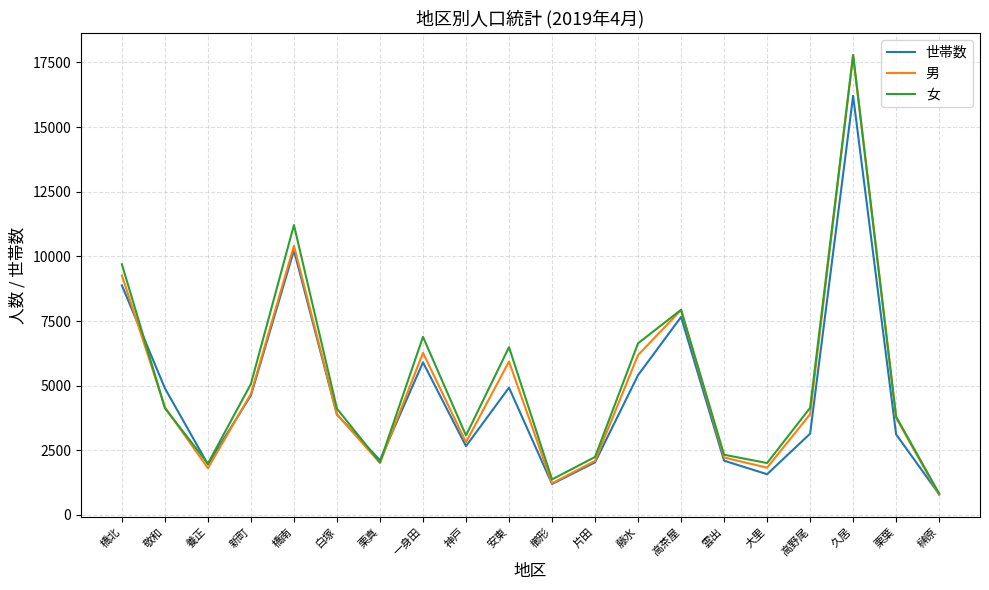

Does the chart have visible grid lines?

Yes